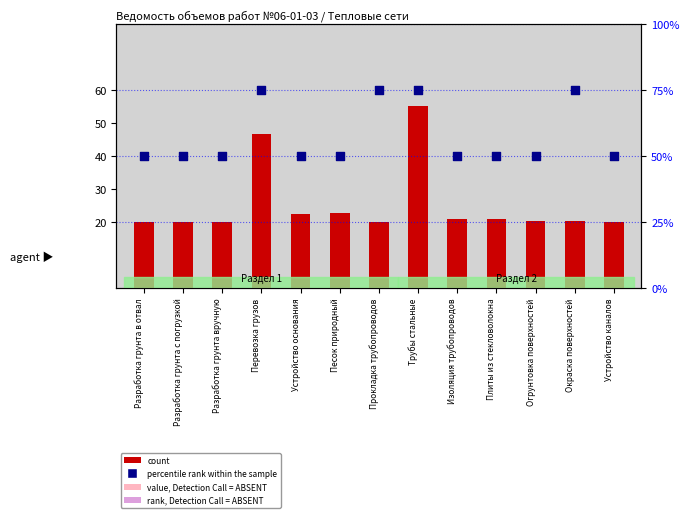

What are all the series names shown in the legend?

count, percentile rank within the sample